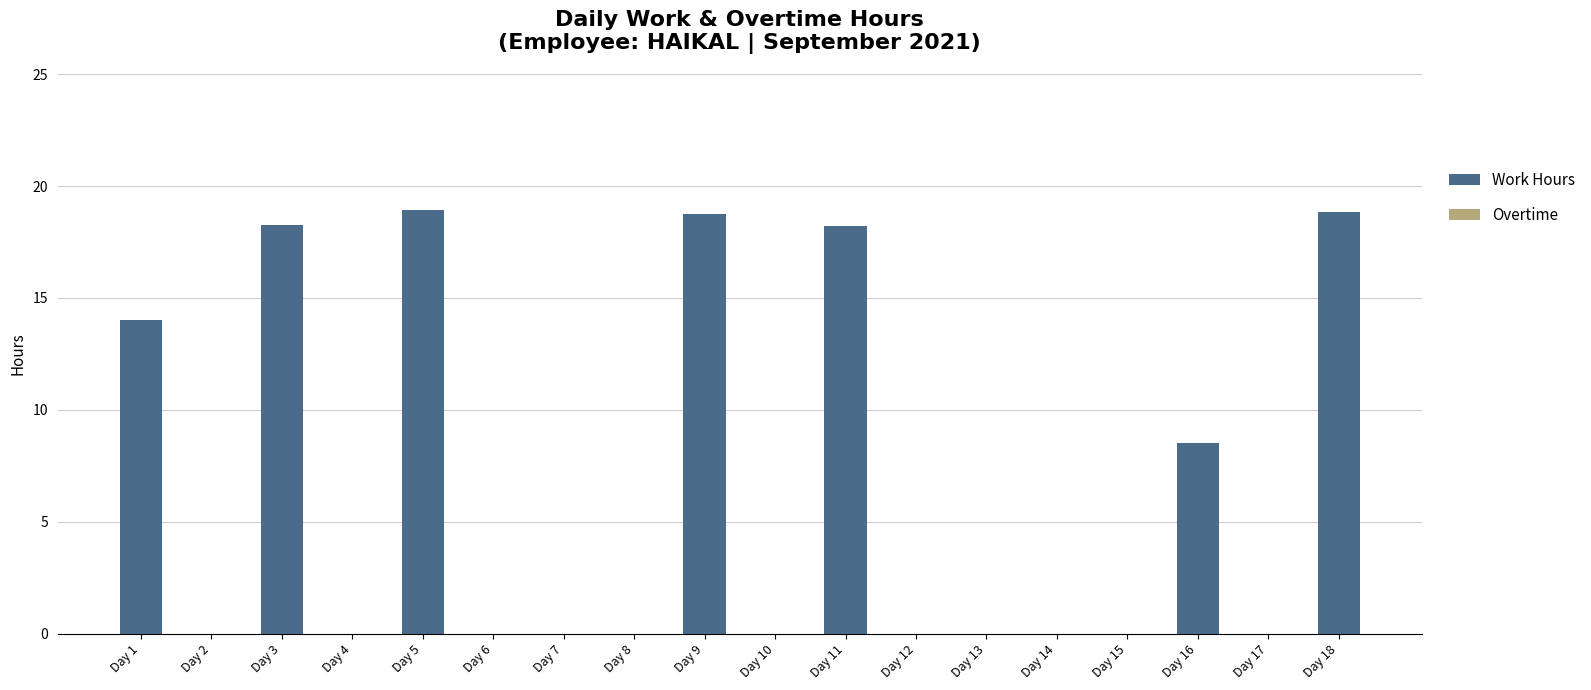

Count the number of data series in this chart.

1